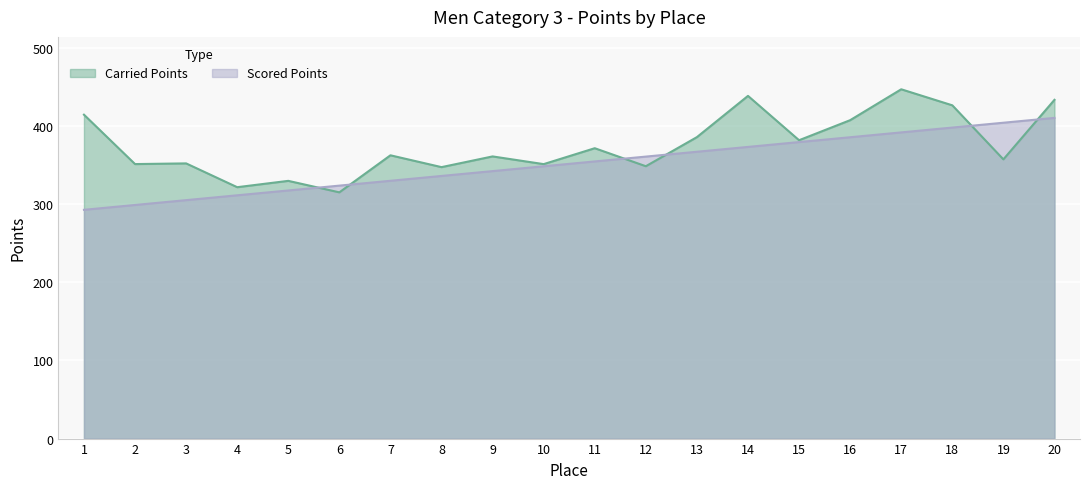

What is the value of the Scored Points point at the 6th from the left?

323.9